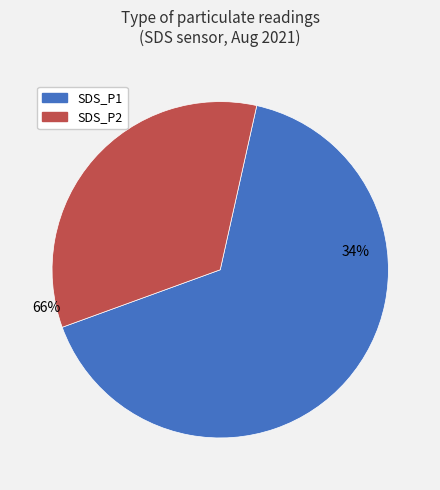

Combined, do SDS_P2 and SDS_P1 account for over 50%?

Yes